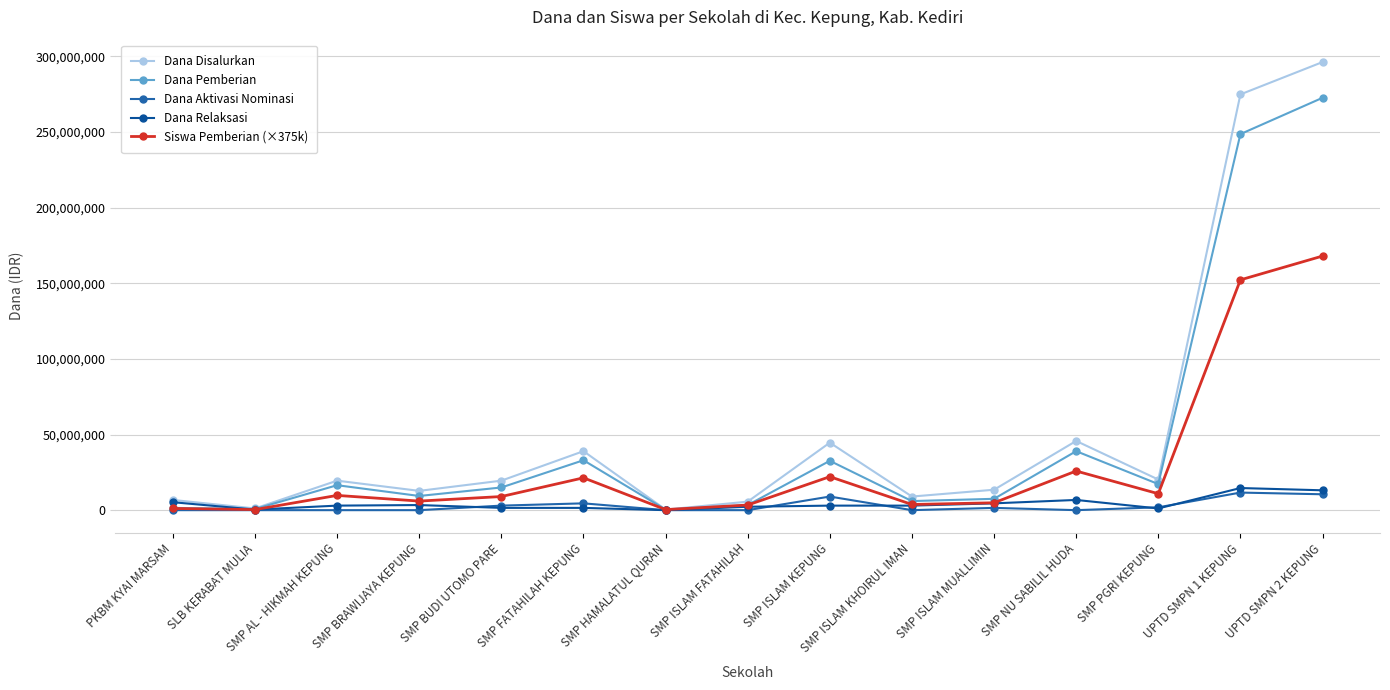

Rank the series at SLB KERABAT MULIA from lowest to highest value.

Dana Aktivasi Nominasi, Dana Relaksasi, Siswa Pemberian (×375k), Dana Pemberian, Dana Disalurkan